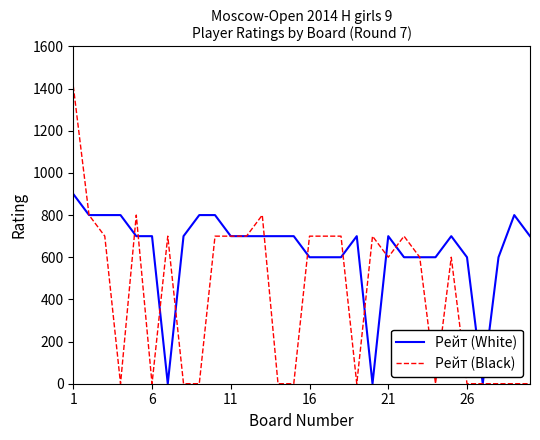

Which series has the largest range (max minus min)?

Рейт (Black)